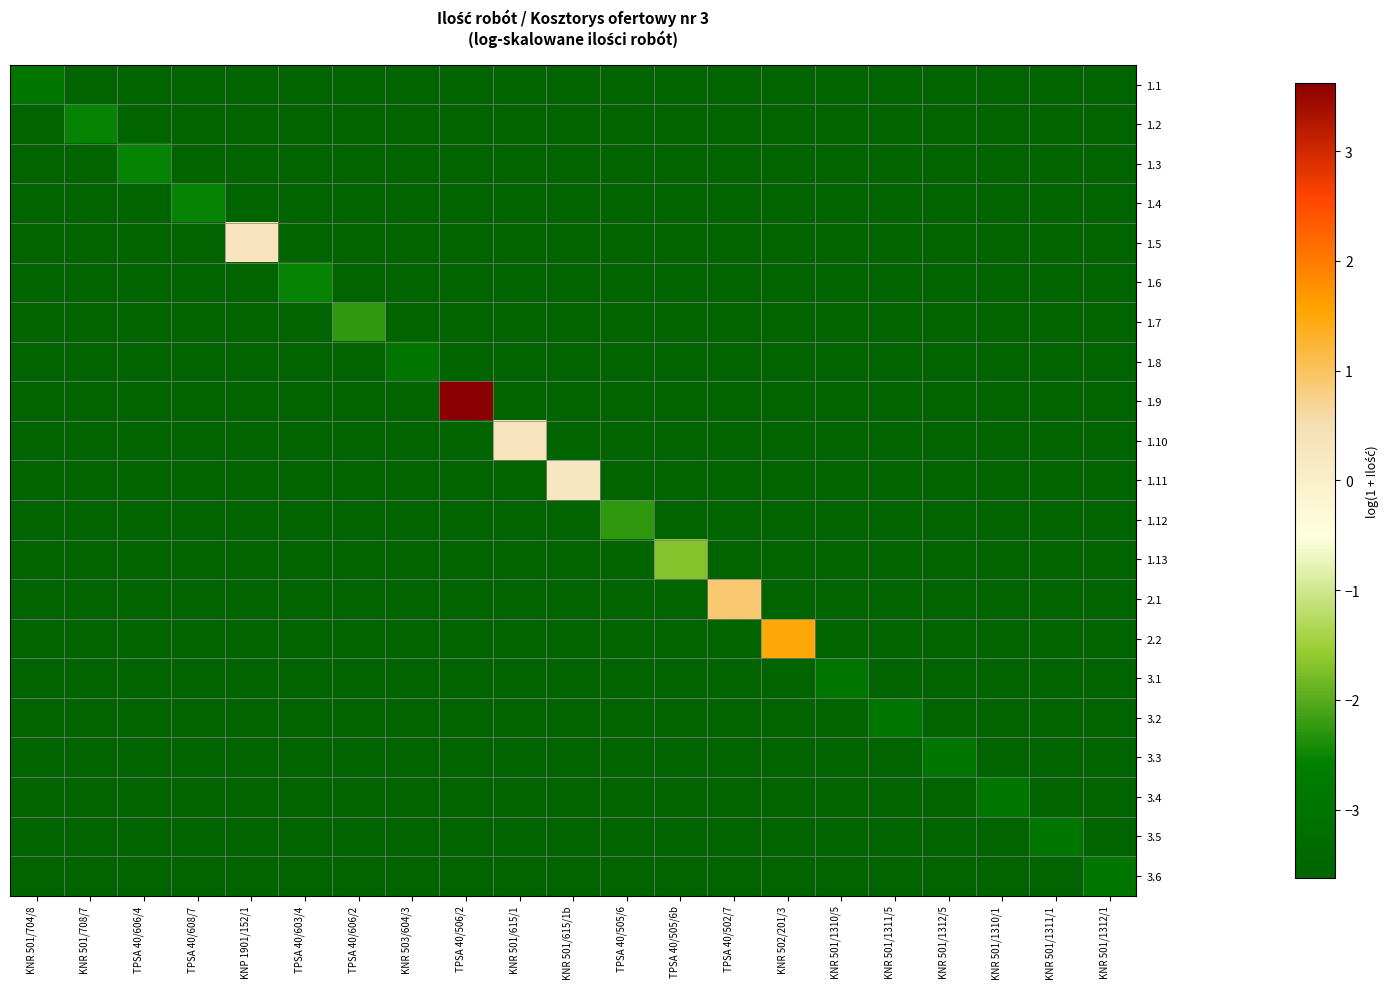

How many distinct data groups are displayed?

21